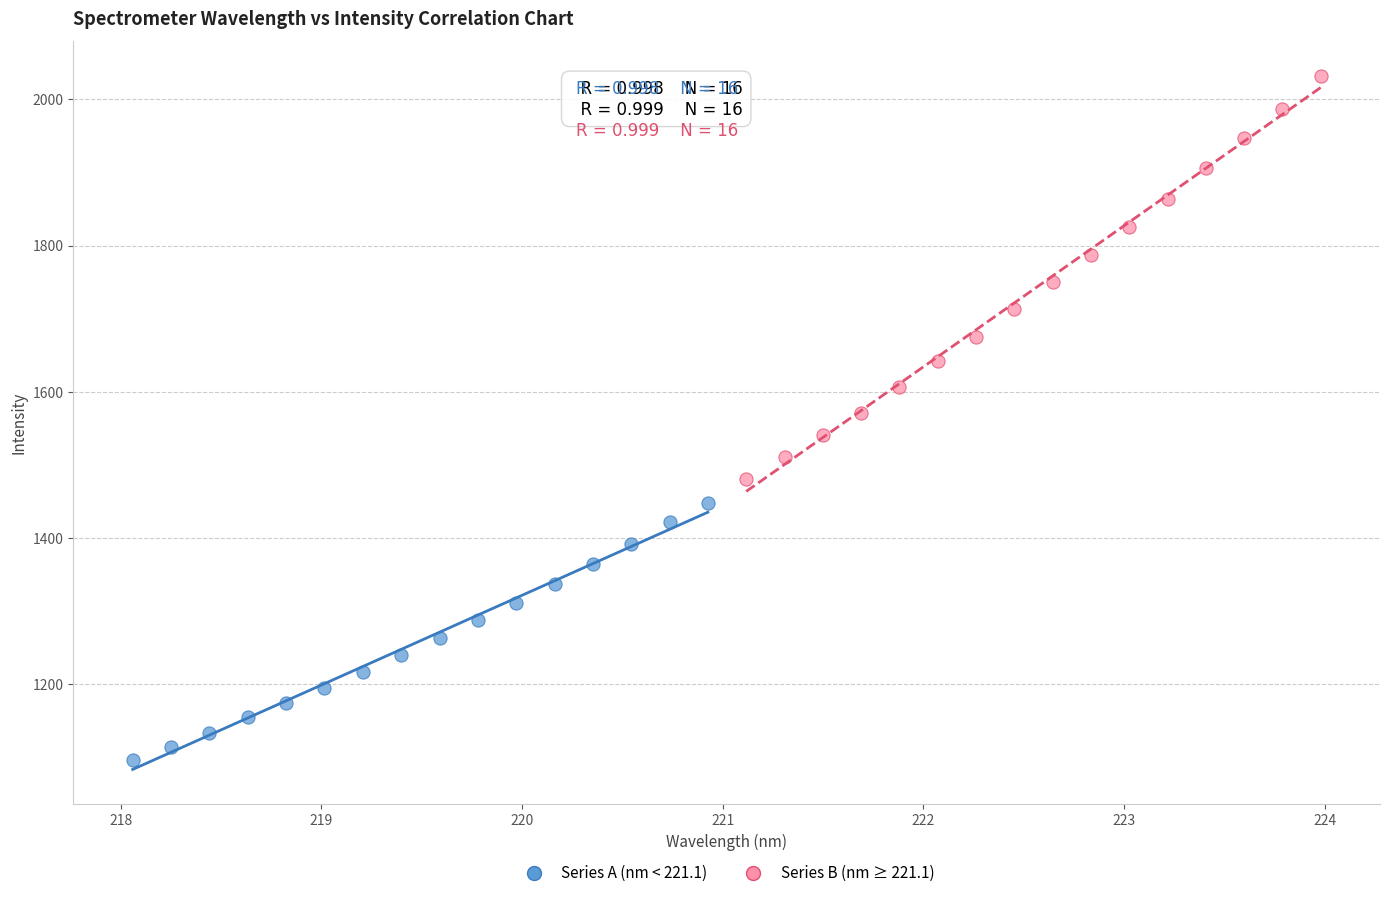

What are all the series names shown in the legend?

Series A (nm < 221.1), Series B (nm ≥ 221.1)